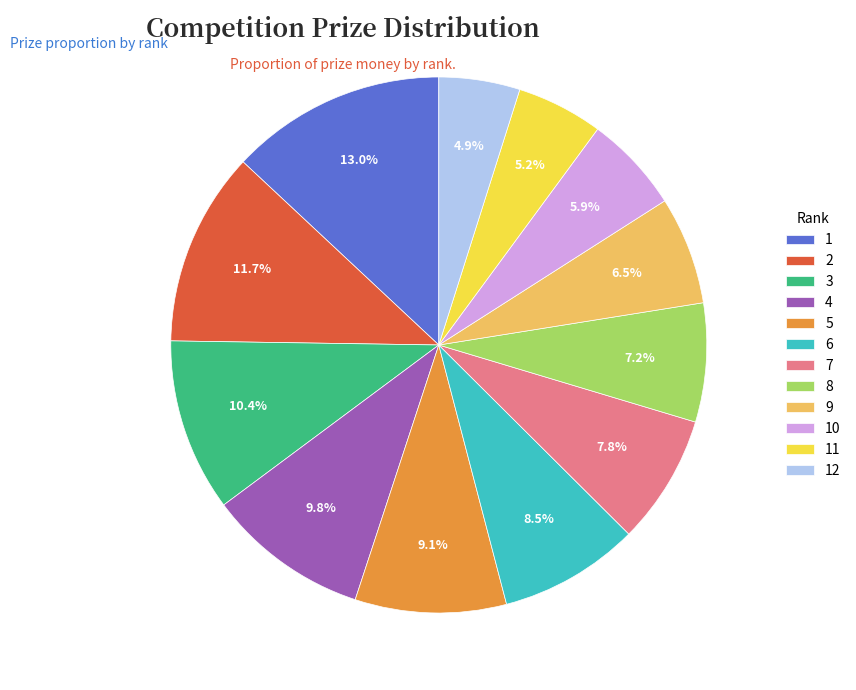

Which has a higher value, 11 or 5?

5